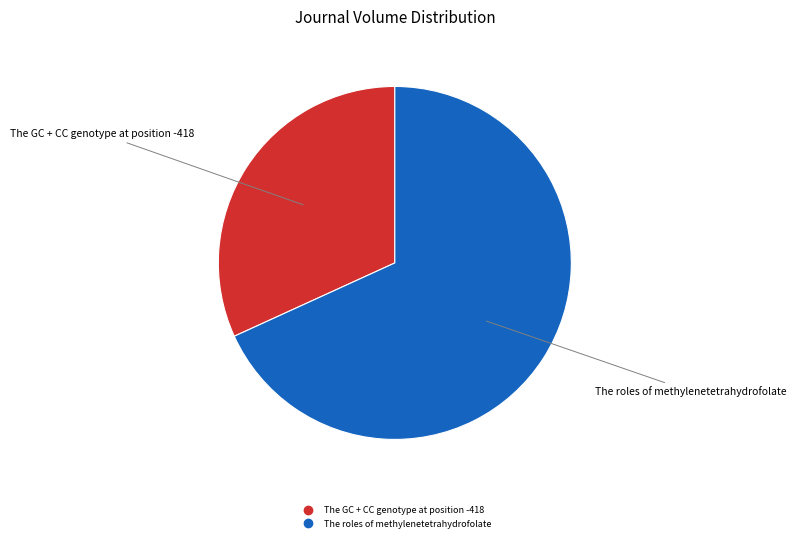

Is it true that The roles of methylenetetrahydrofolate is 79% of the pie?

False